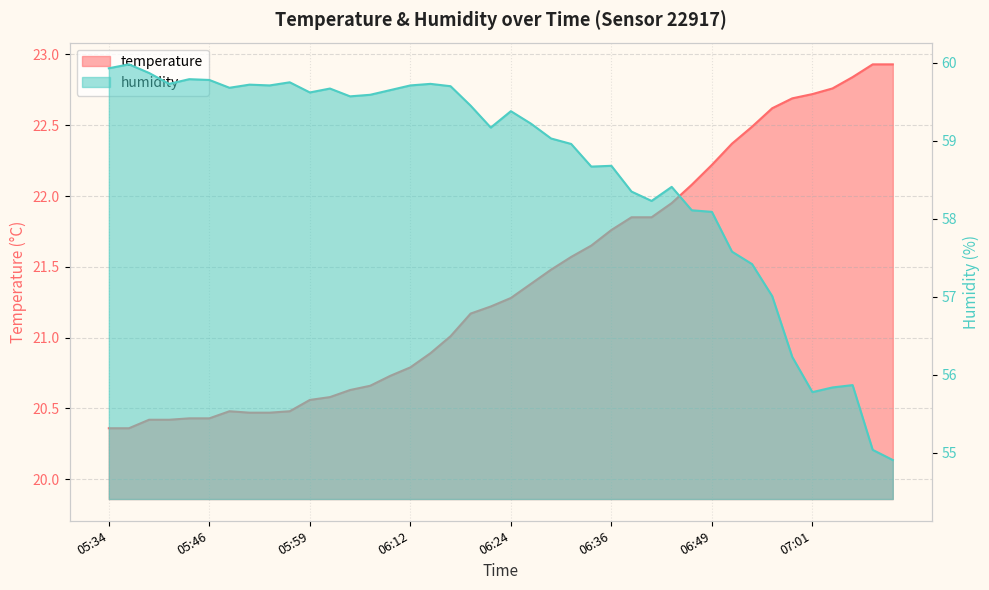

List the series in order of their overall mean, lowest first.

temperature, humidity